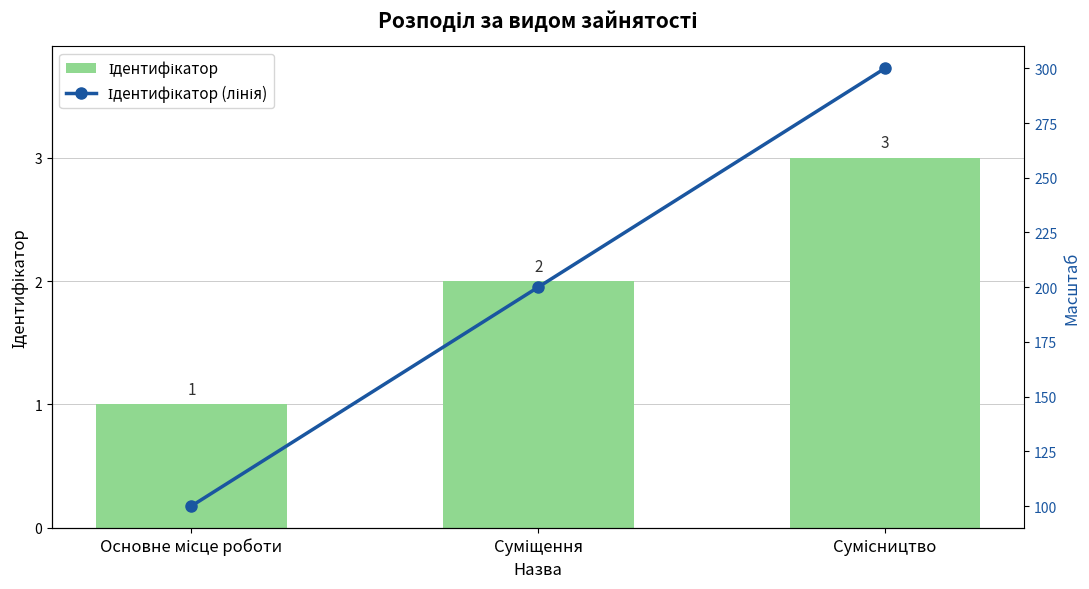

Which has a higher value, Суміщення or Сумісництво?

Сумісництво